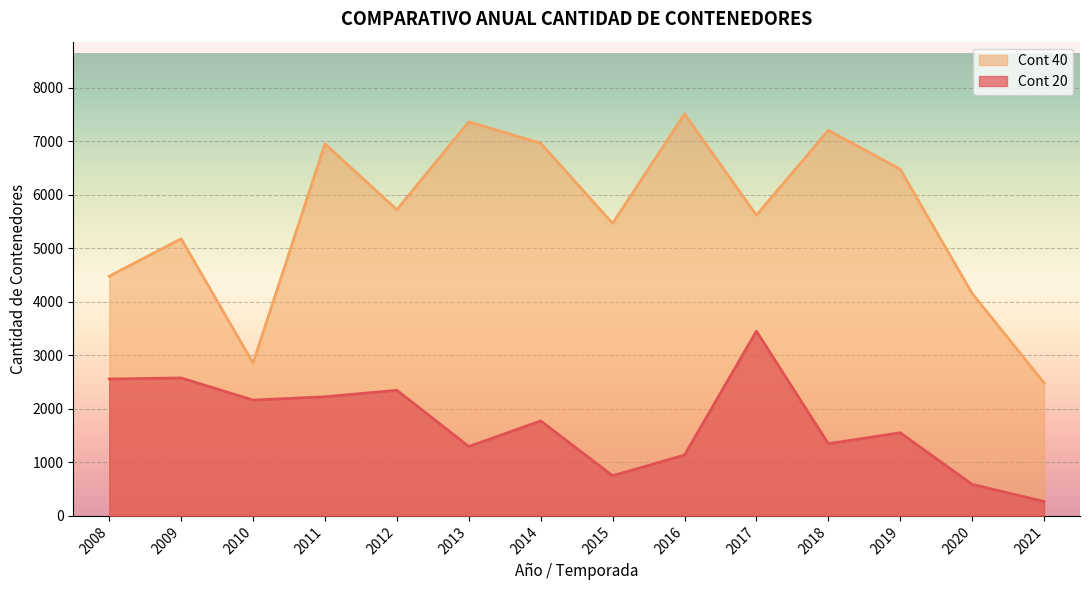

In Cont 40, how many points are higher than both neighbors (excluding endpoints)?

5